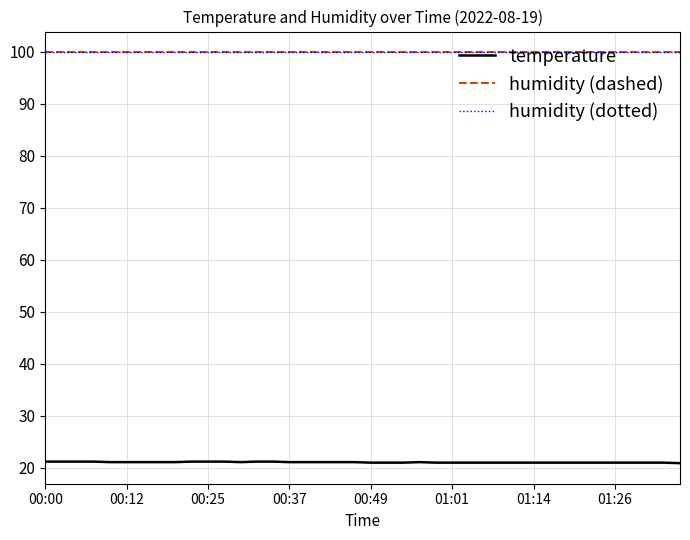

Does the chart have visible grid lines?

Yes